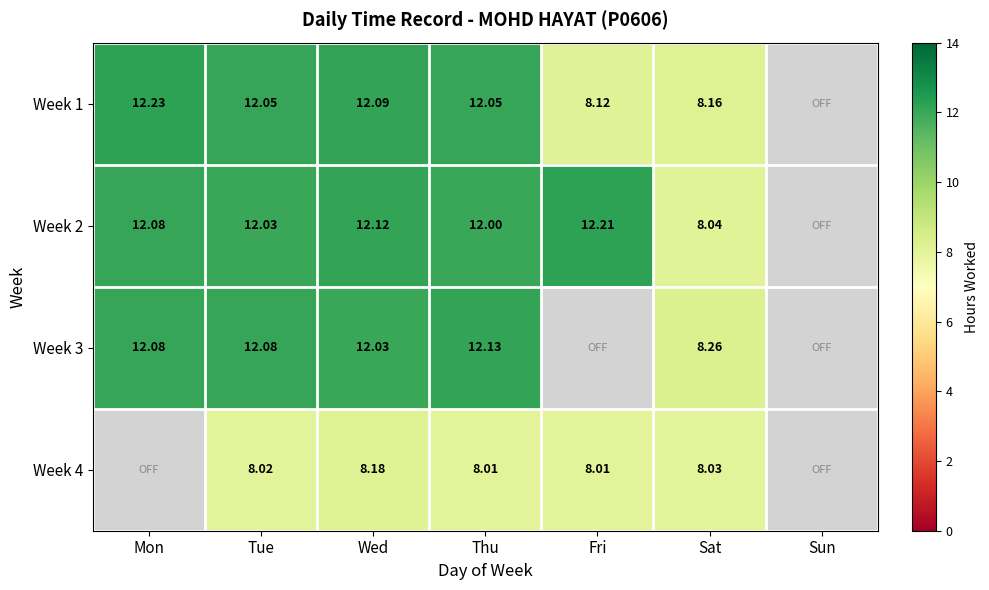

The Week 2 series shows 12.0 at Tue. True or false?

True